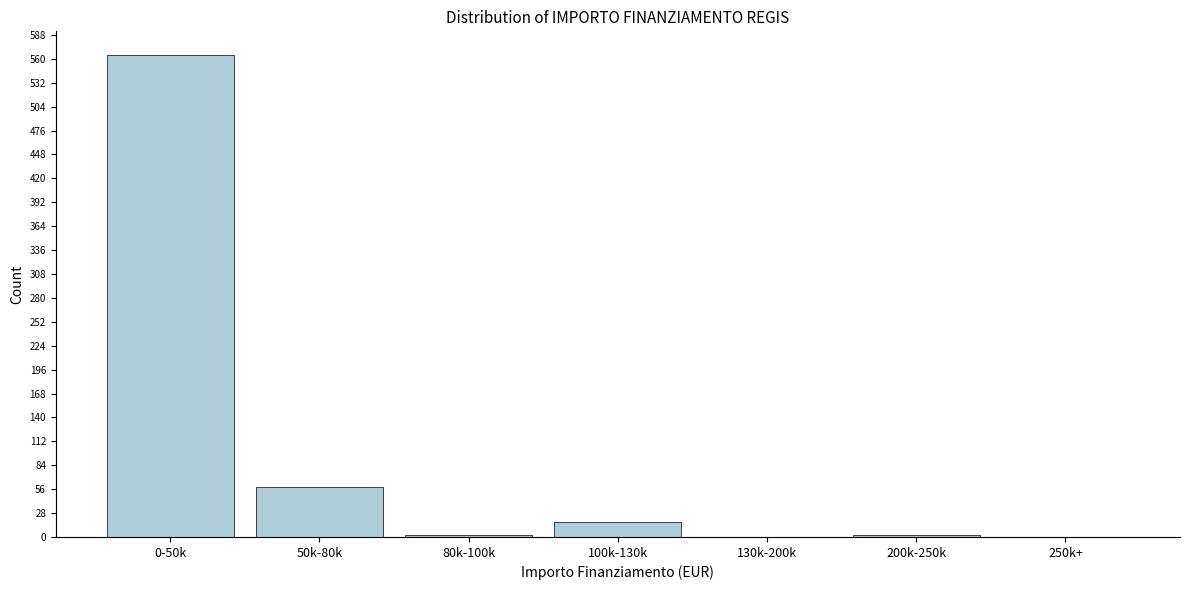

Which label corresponds to the largest value in the chart?

0-50k